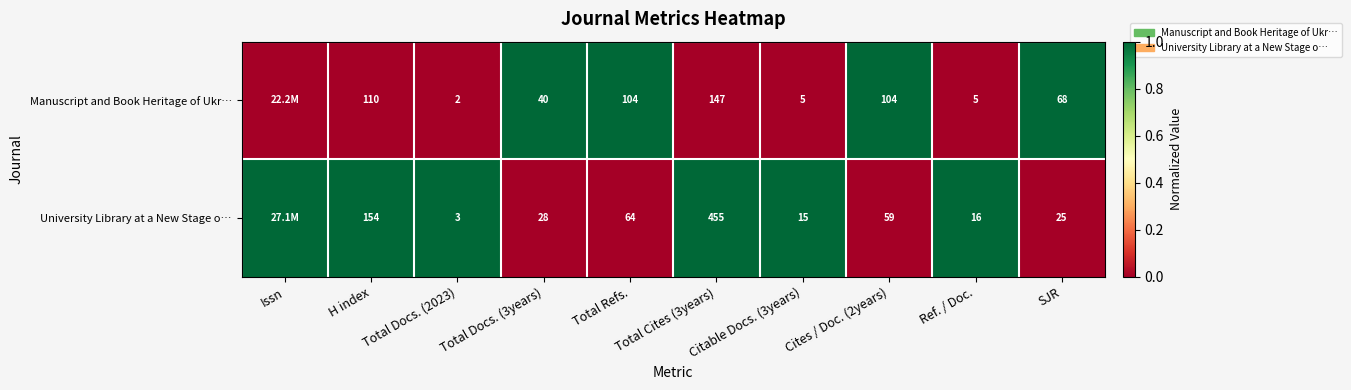

Which series changed the most between Cites / Doc. (2years) and SJR?

Manuscript and Book Heritage of Ukr…